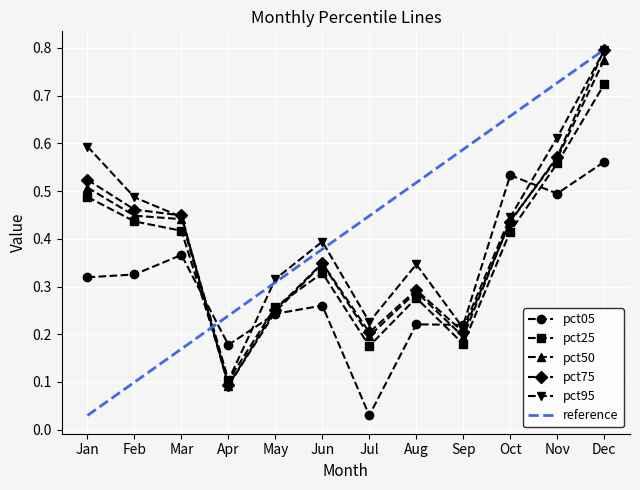

At which category does pct25 reach its first local peak?

Jun